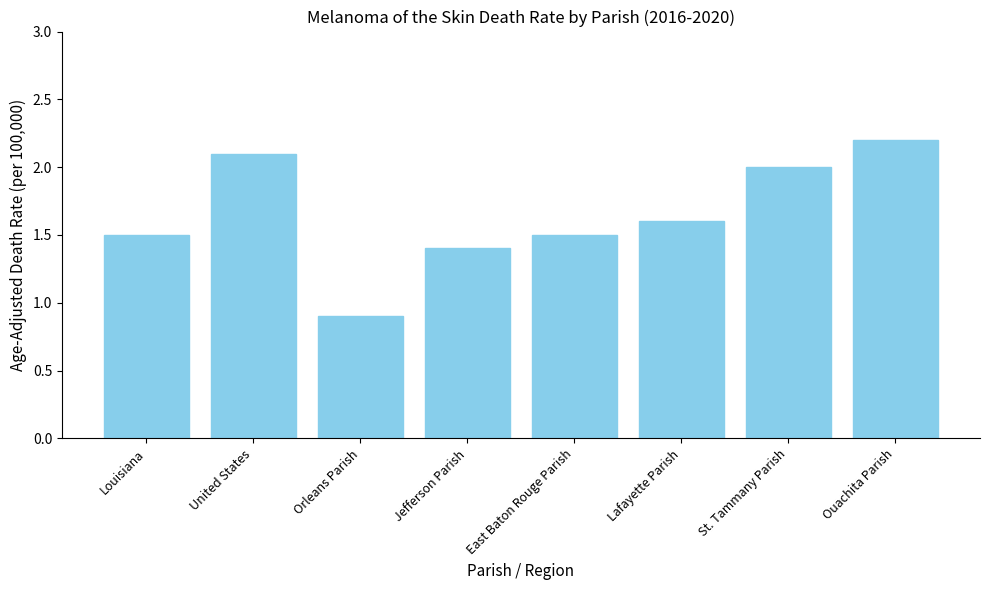

Which has a higher value, East Baton Rouge Parish or Orleans Parish?

East Baton Rouge Parish